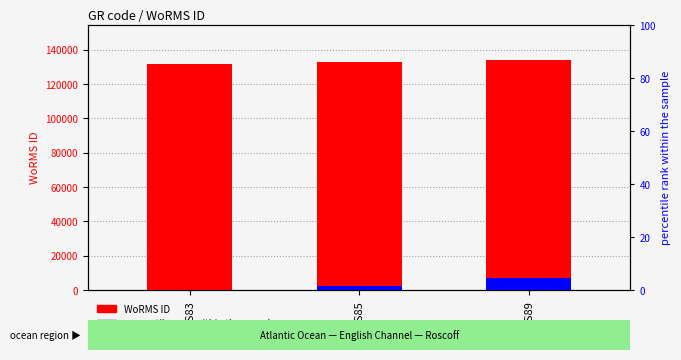

Rank the series by their maximum value, from lowest to highest.

percentile rank within the sample, WoRMS ID